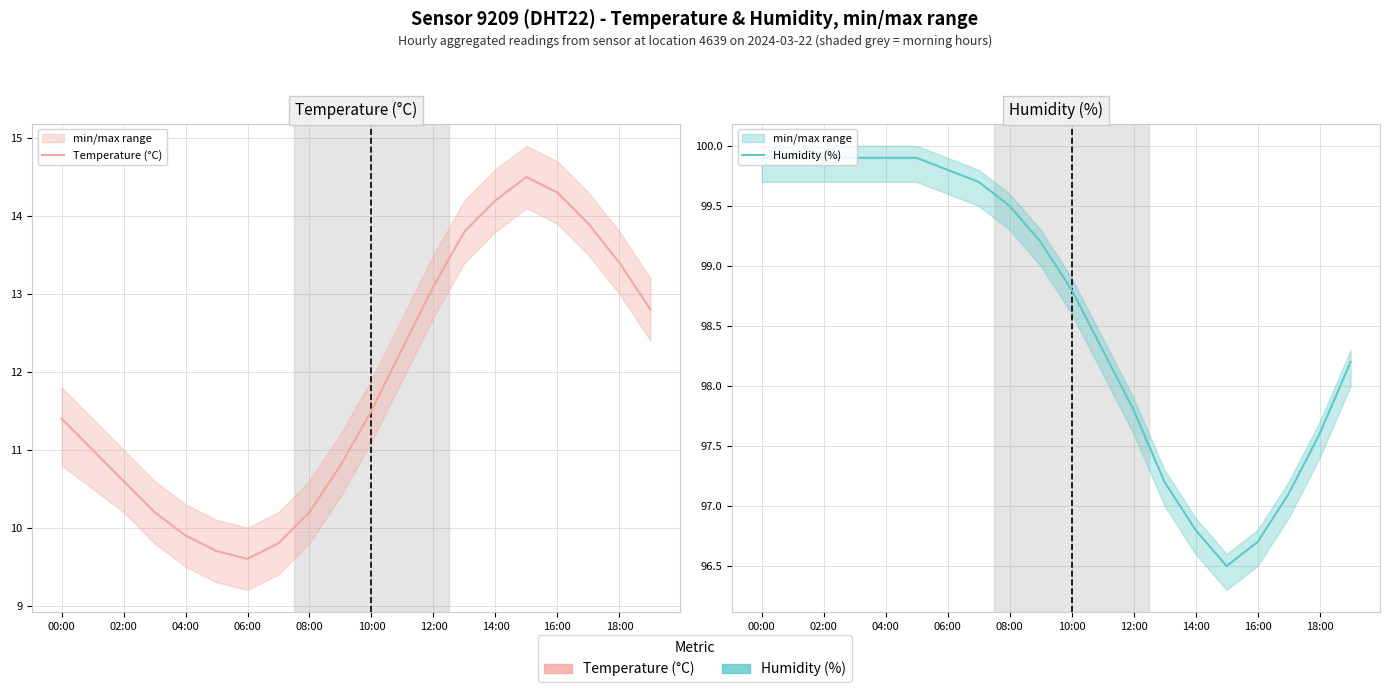

What is the maximum value shown in the chart?

99.9